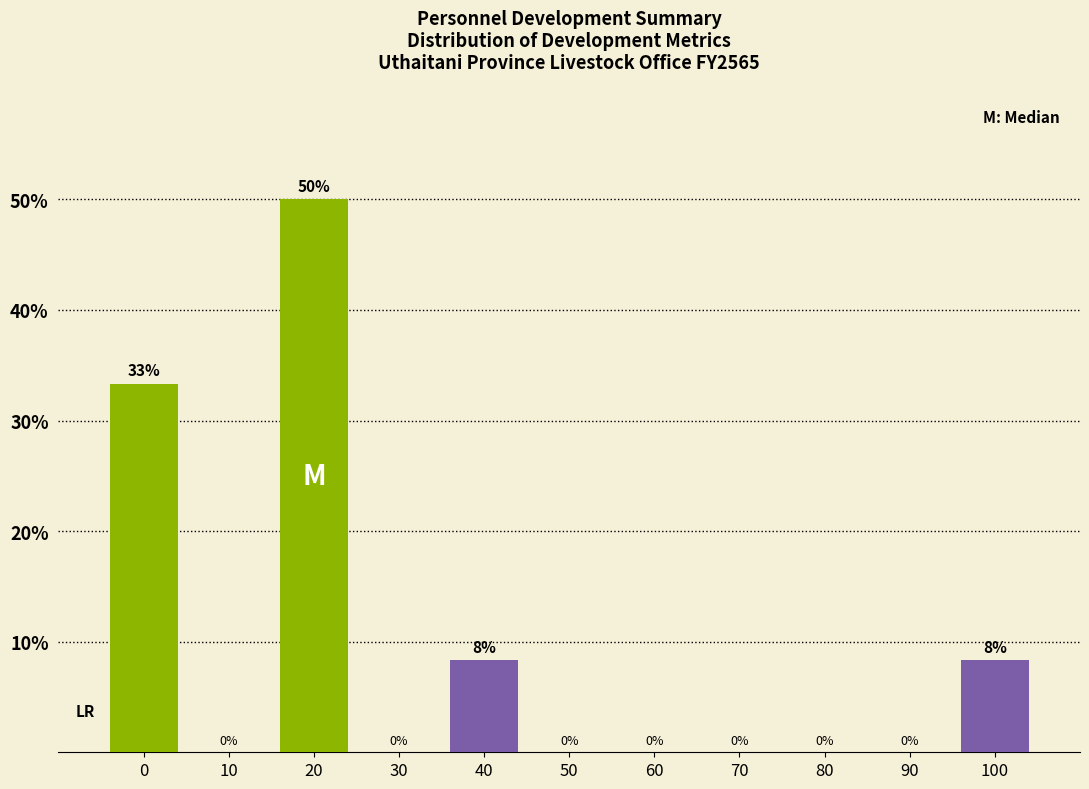

What is the greatest value displayed?

50.0